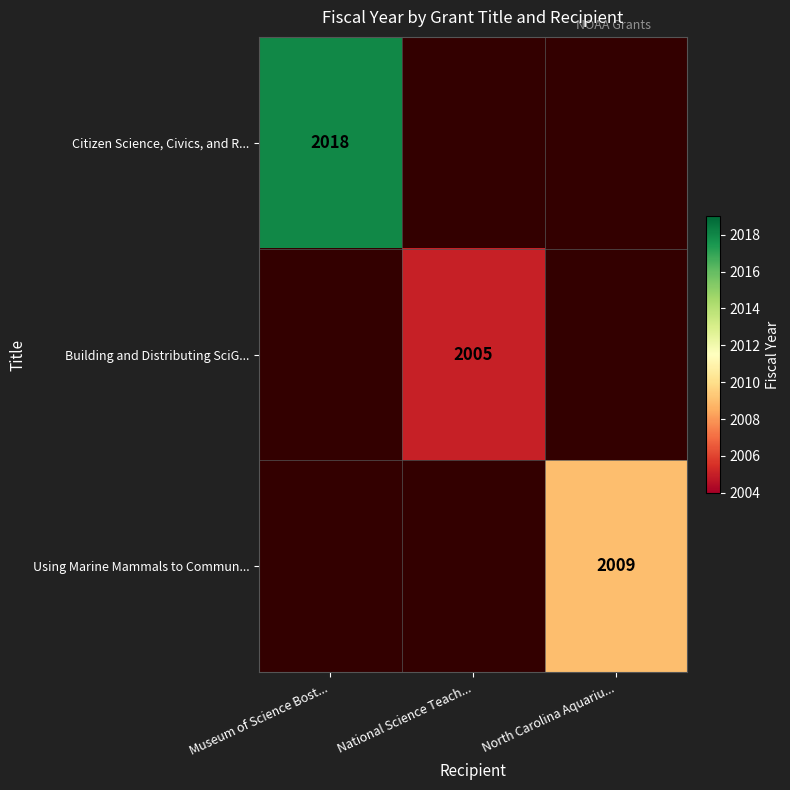

Is it true that Citizen Science, Civics, and R... equals 2018 at Museum of Science Bost...?

True